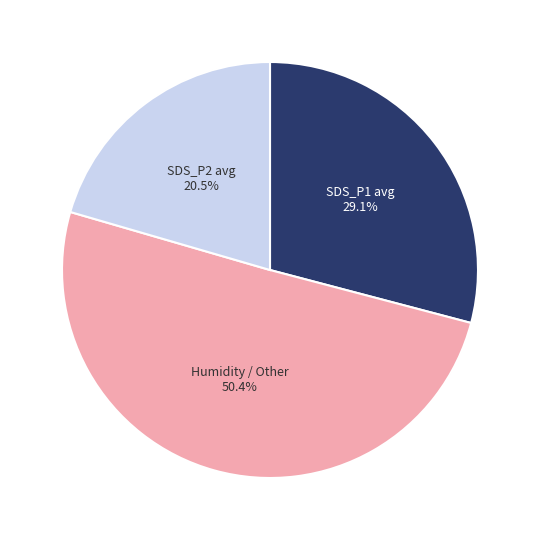

Does any single category account for the majority?

Yes